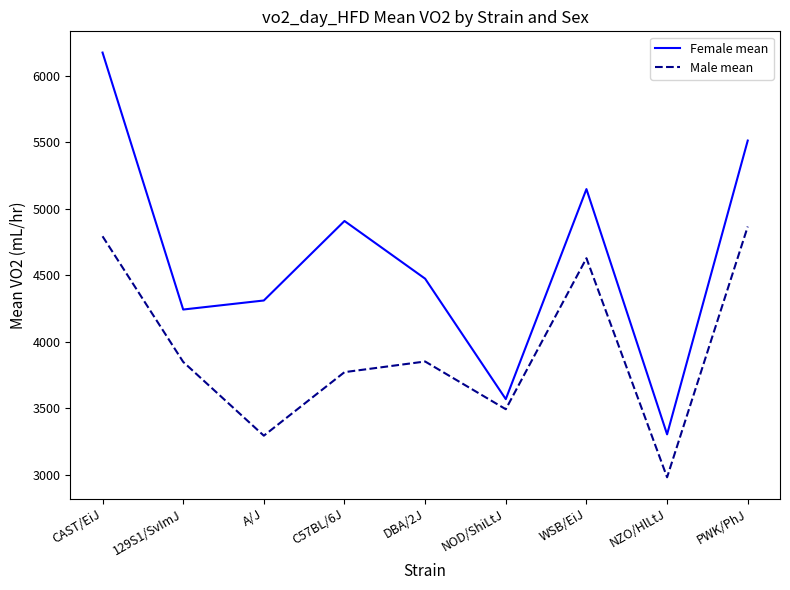

True or false: Female mean and Male mean intersect in this chart.

False